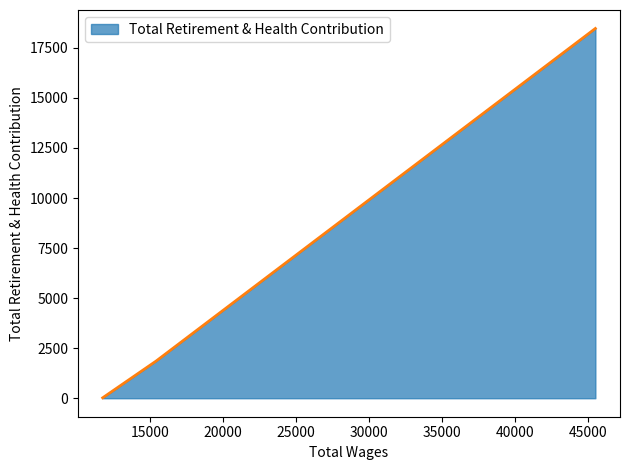

What is the greatest value displayed?

18468